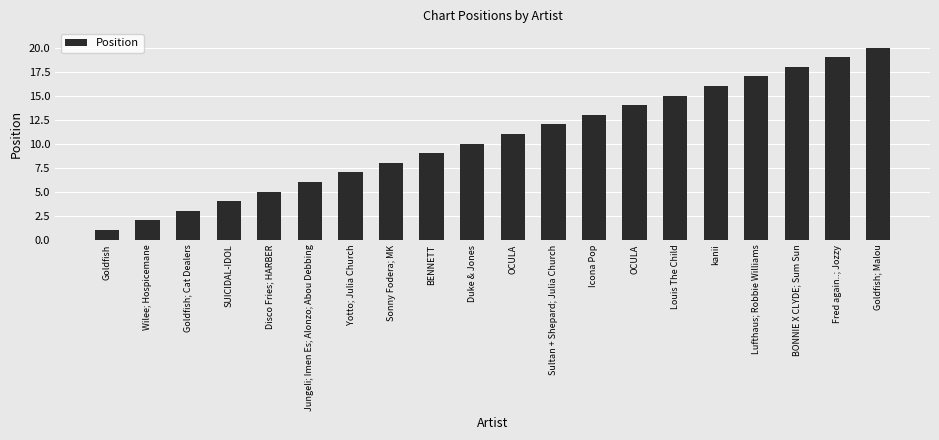

Reading right to left, what are all the values shown in this chart?

20	19	18	17	16	15	14	13	12	11	10	9	8	7	6	5	4	3	2	1